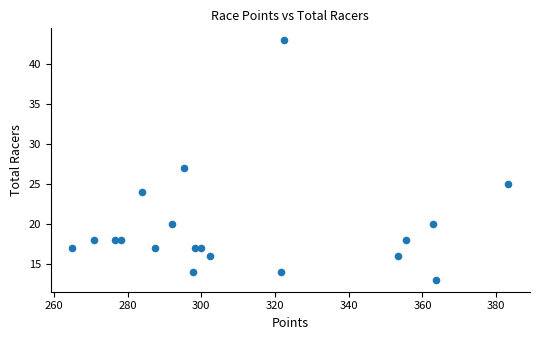

What is the range of Y values (max minus min)?

30